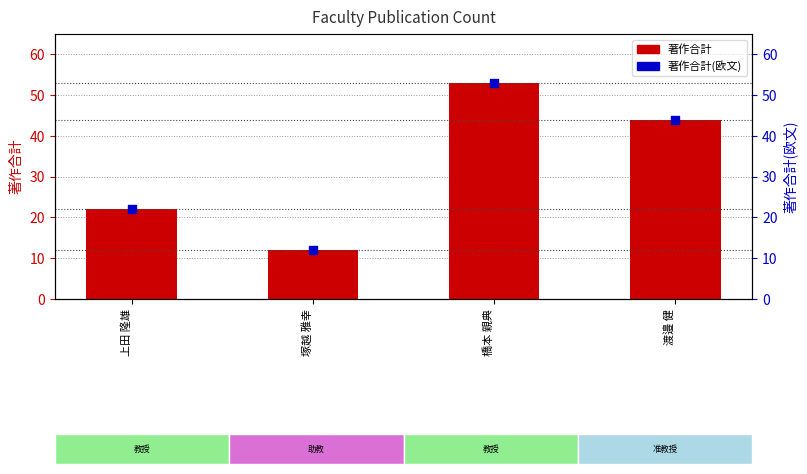

At which category is the sum across all series the highest?

橋本 親典